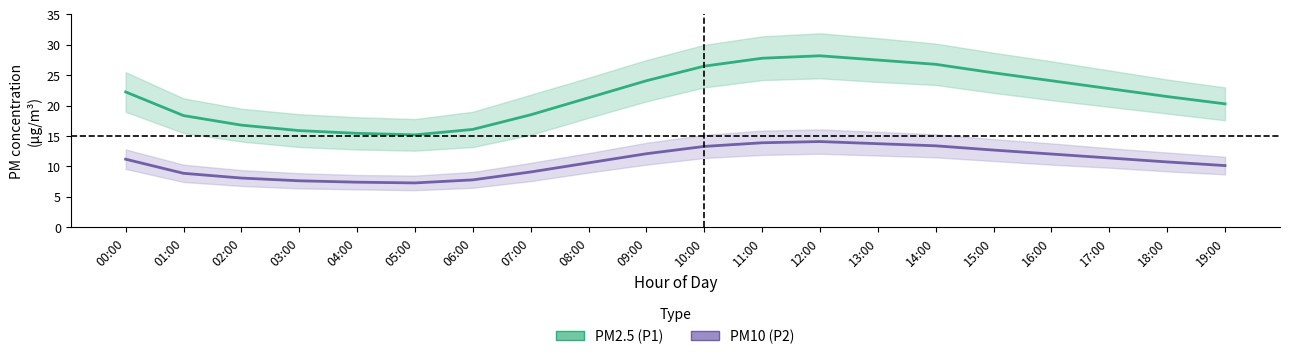

Is this an area chart (filled region under the line)?

No